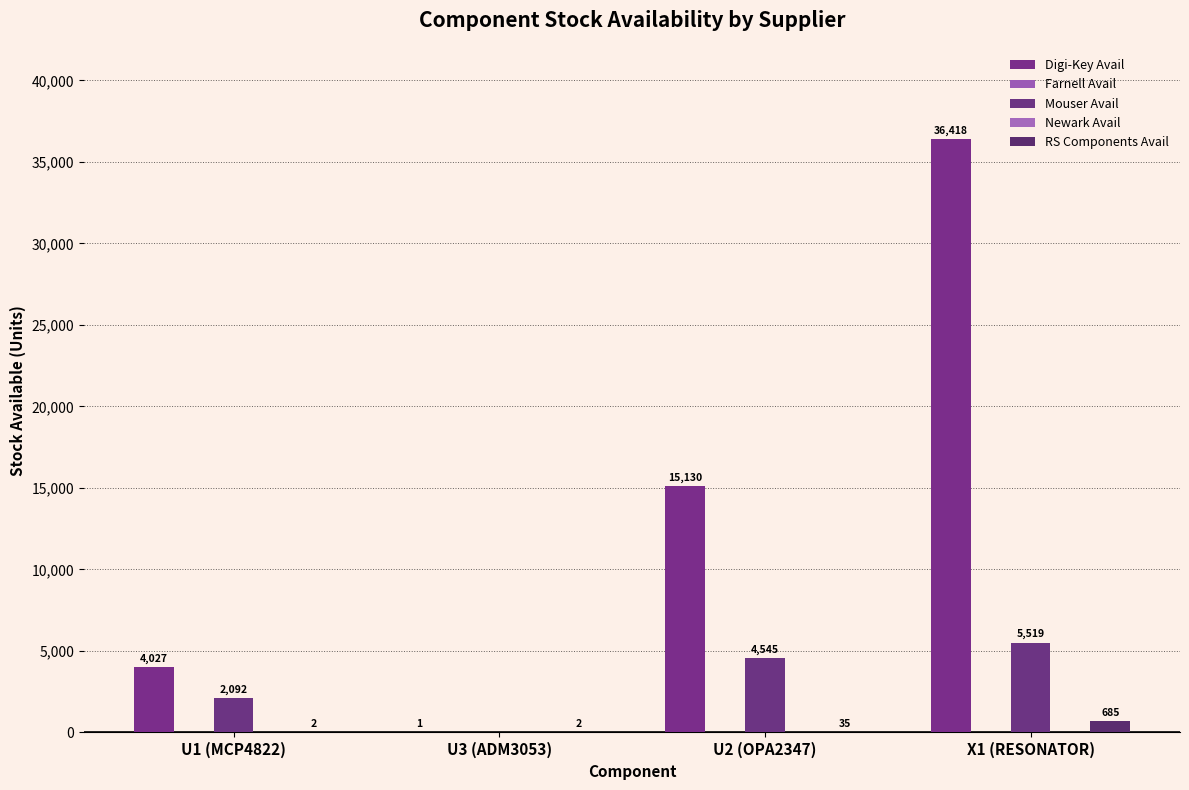

What is the difference between the Digi-Key Avail values at X1 (RESONATOR) and U2 (OPA2347)?

21288